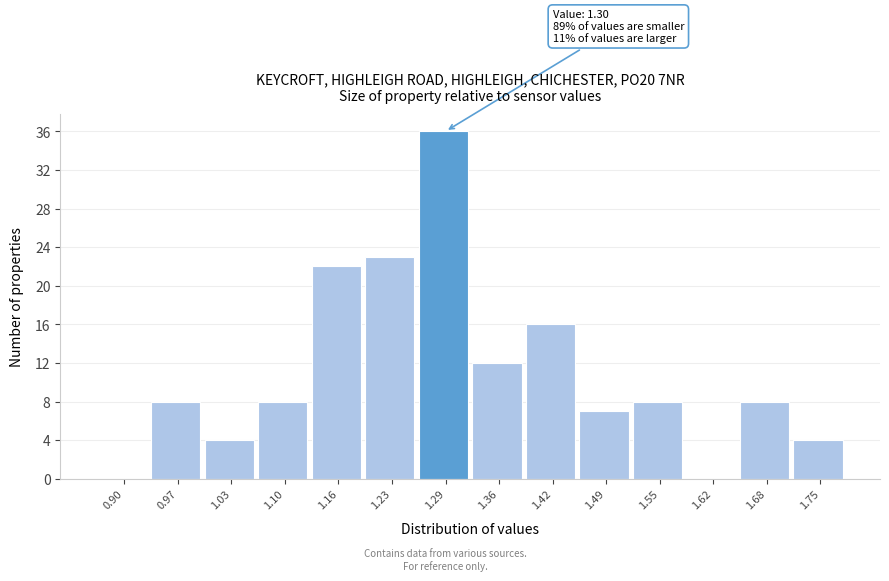

Reading right to left, list all the values displayed in this chart.

1.75=4	1.68=8	1.62=0	1.55=8	1.49=7	1.42=16	1.36=12	1.29=36	1.23=23	1.16=22	1.10=8	1.03=4	0.97=8	0.90=0